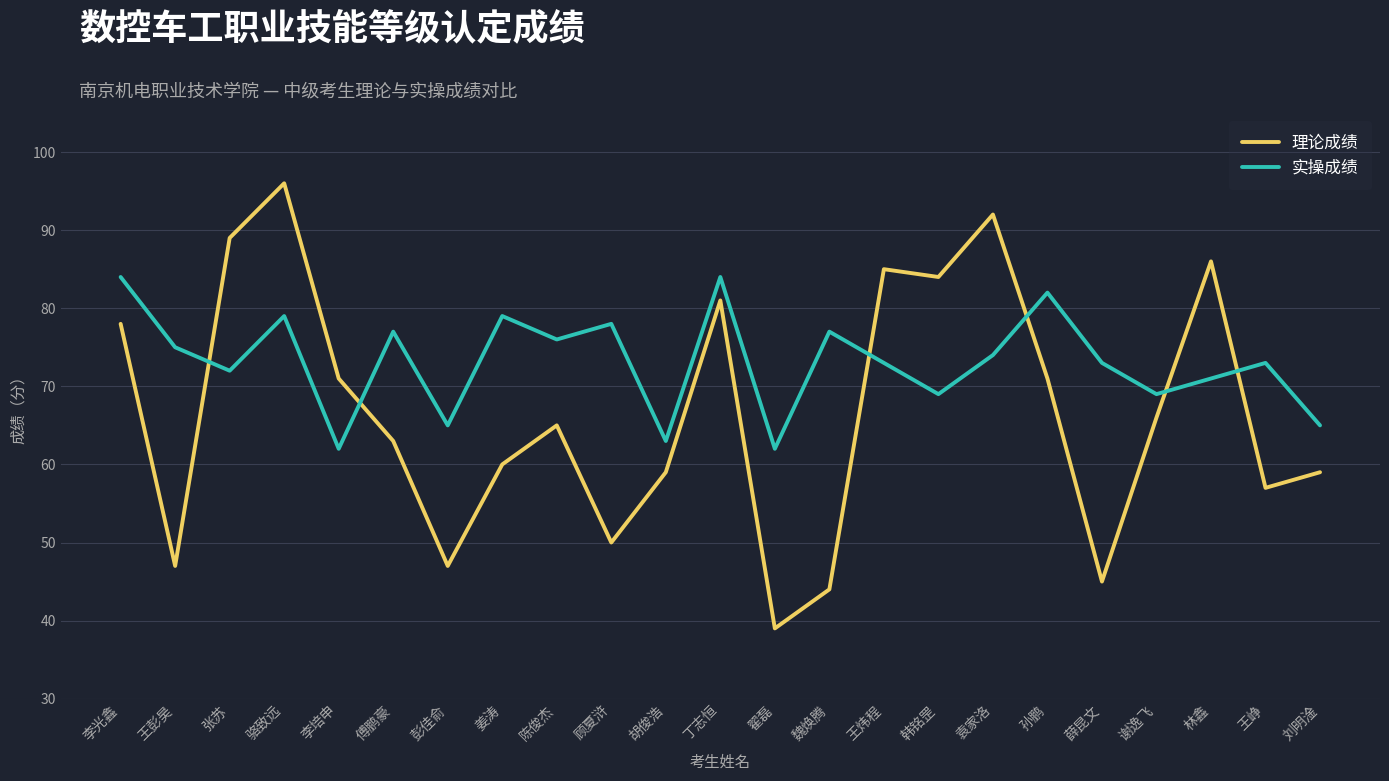

What position from the left is 孙鹏?

18